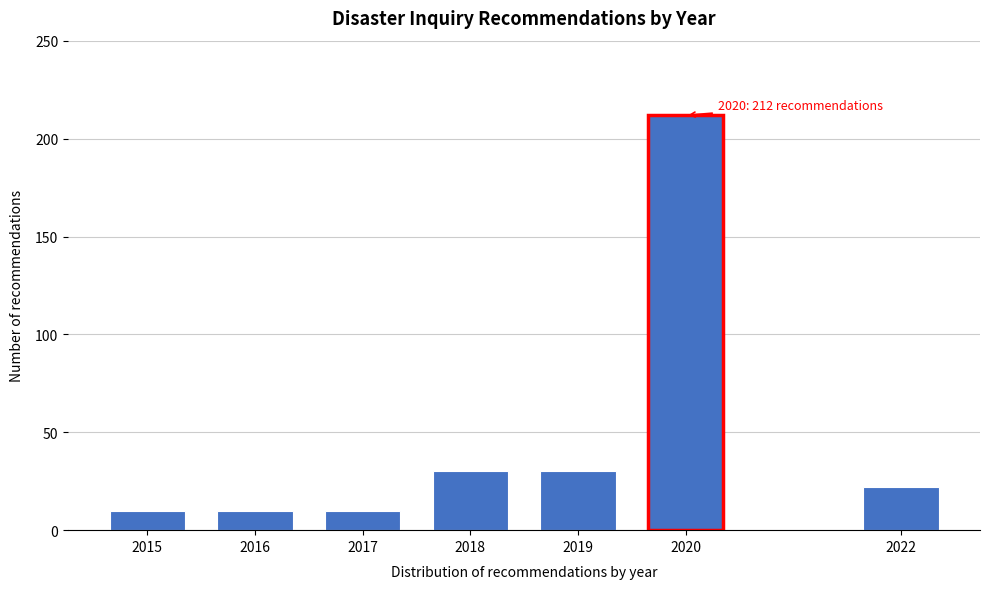

Reading left to right, extract all data points from this chart.

2015=10	2016=10	2017=10	2018=30	2019=30	2020=212	2022=22